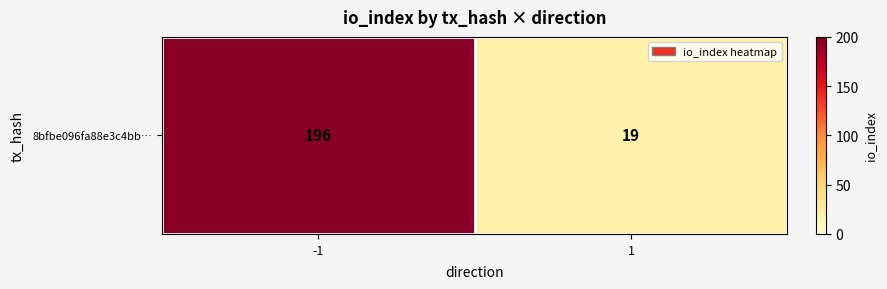

Is it true that the value at -1 is 196?

True